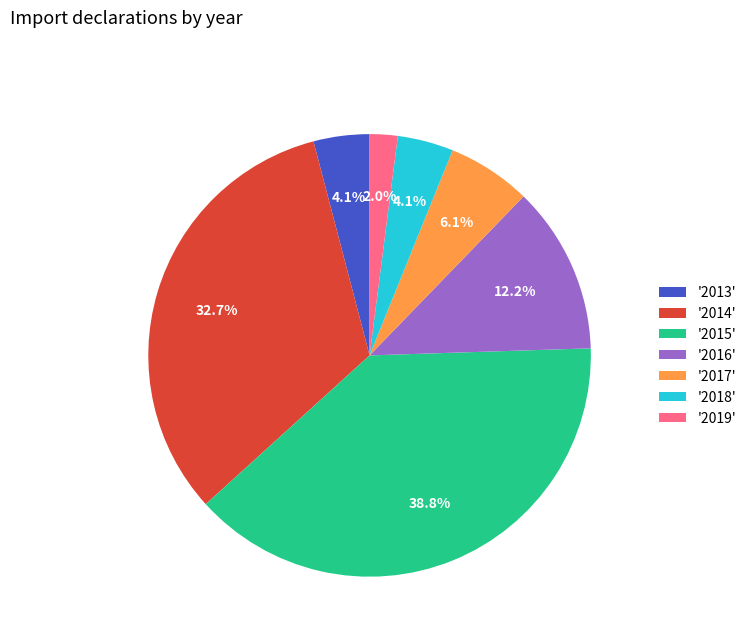

What is the largest slice in the pie chart?

'2015'